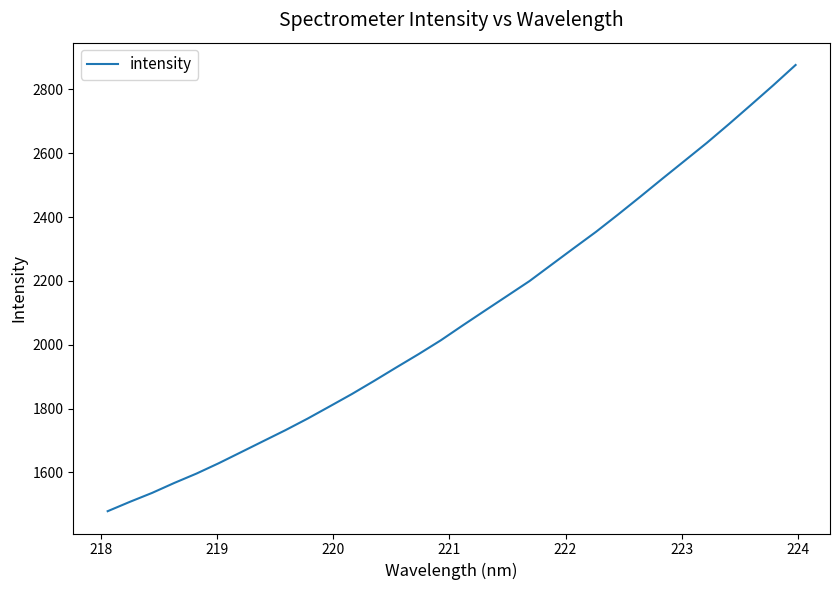

What is the difference between the maximum and minimum values?

1397.7